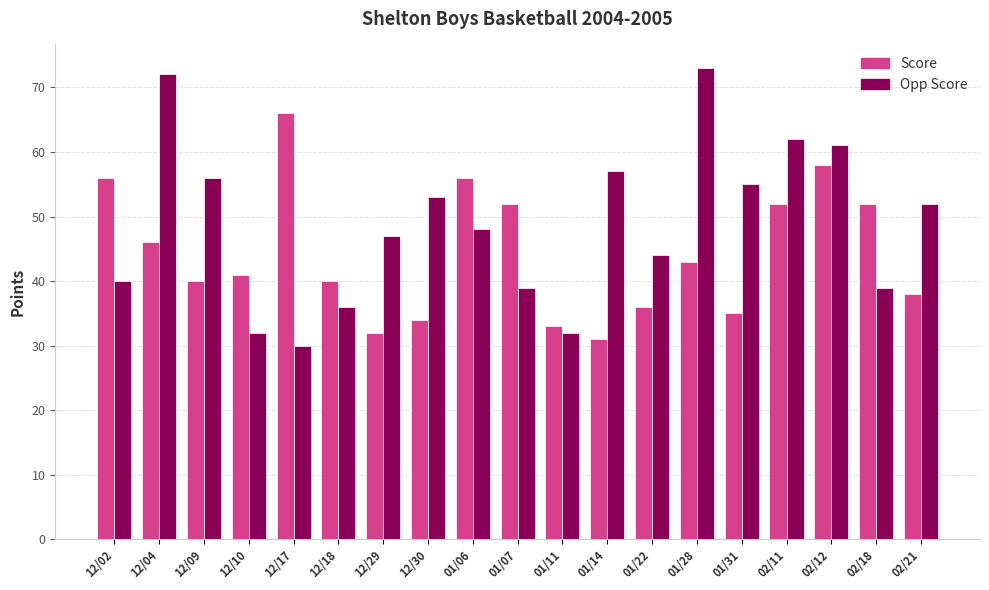

What is the sum of the Score values at 01/11 and 01/06?

89